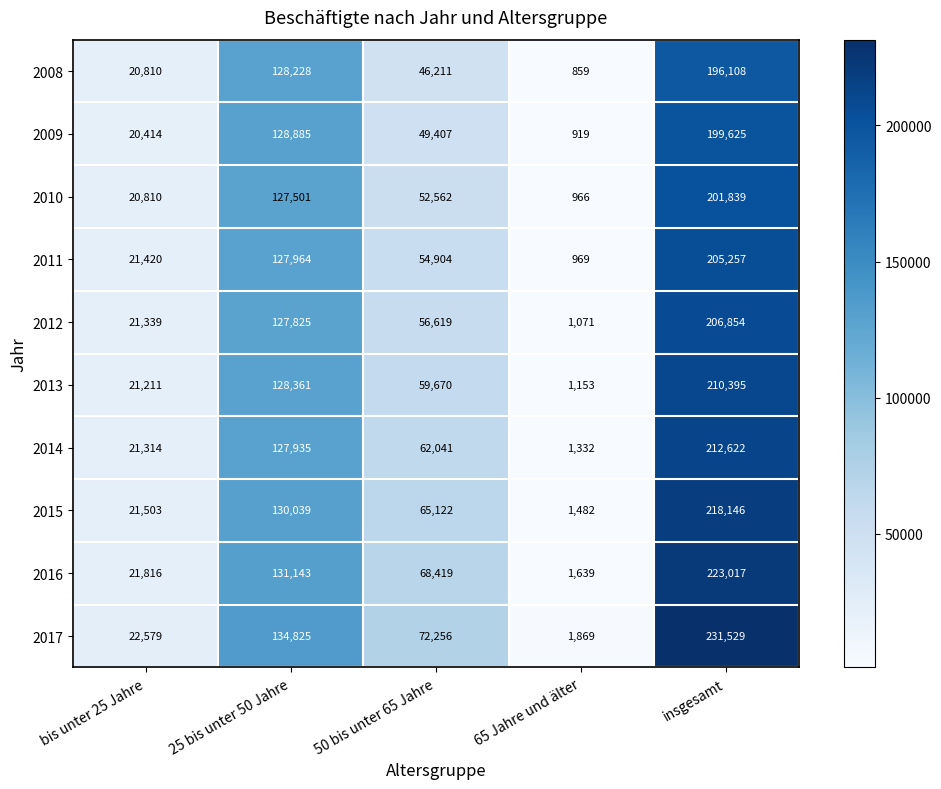

Which series changed the most between 25 bis unter 50 Jahre and 50 bis unter 65 Jahre?

2008